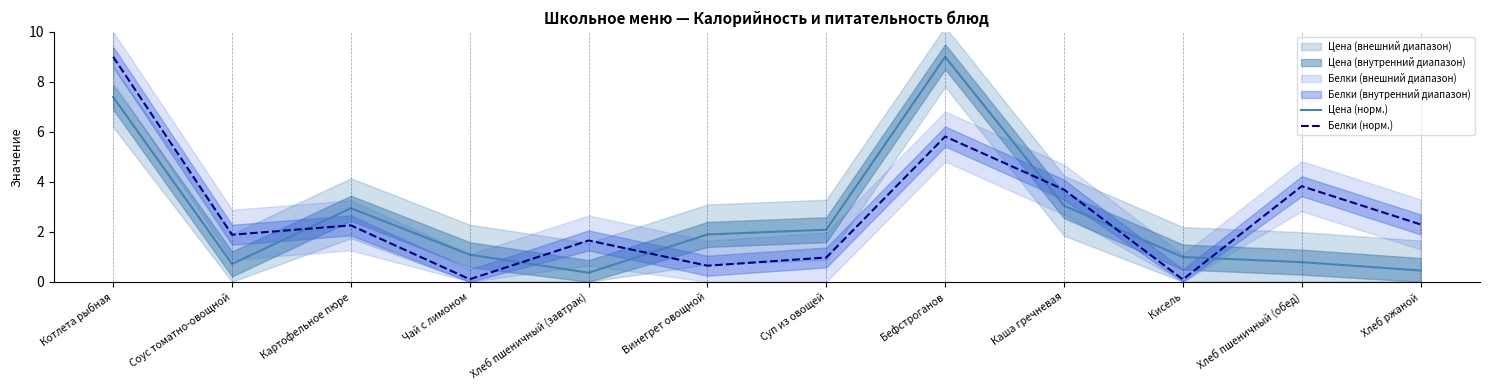

After their last crossing, which series has the higher values: Цена (норм.) or Белки (норм.)?

Белки (норм.)